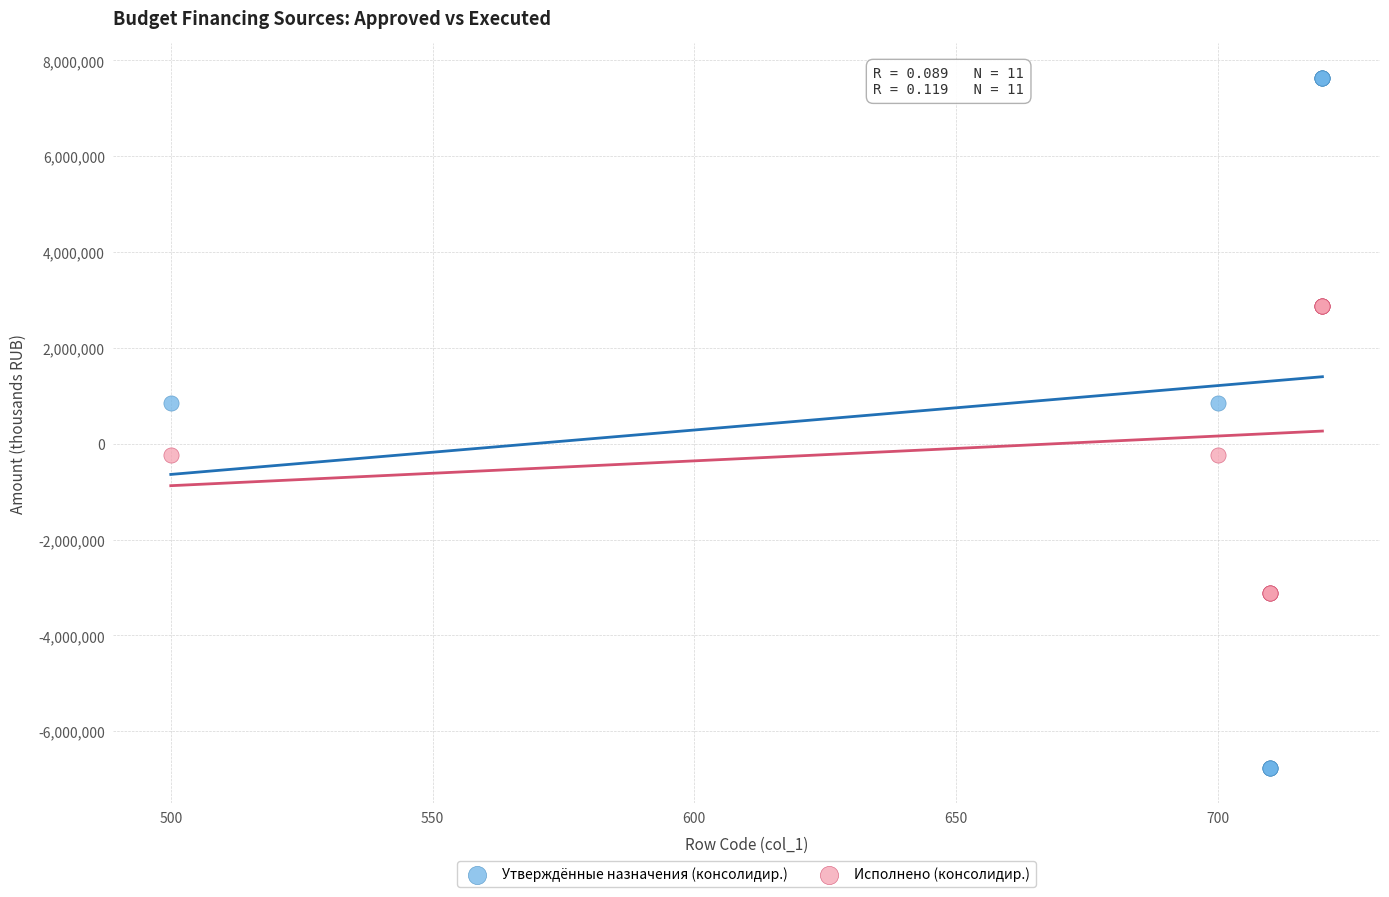

What are all the series names shown in the legend?

Утверждённые назначения (консолидир.), Исполнено (консолидир.)